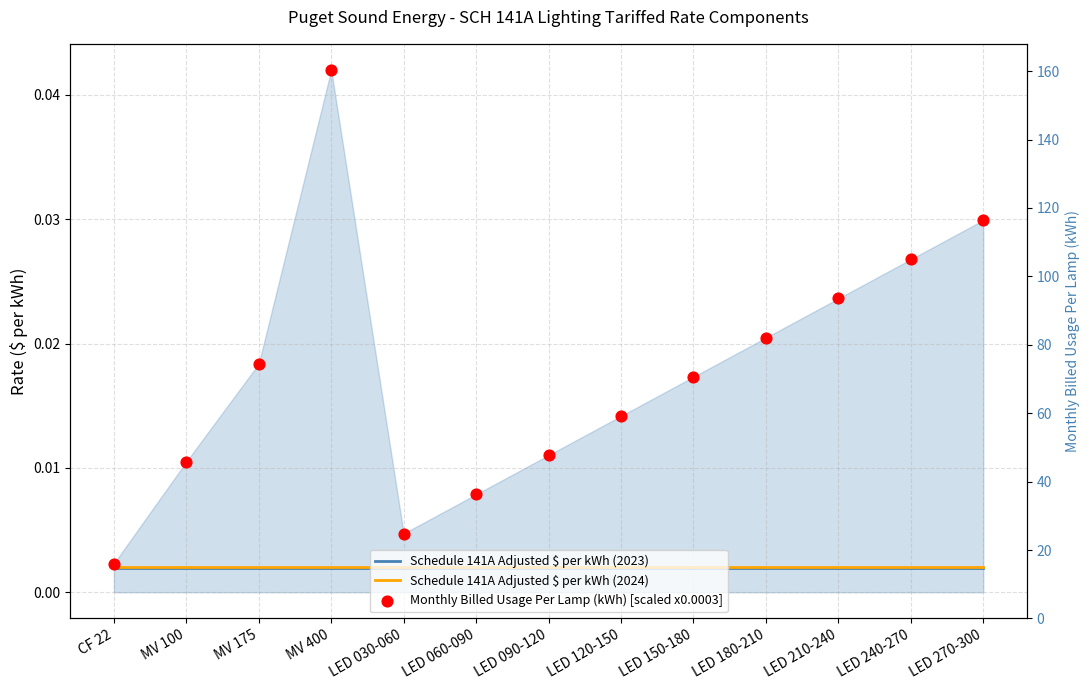

At how many categories does at least one series exceed 0?

13